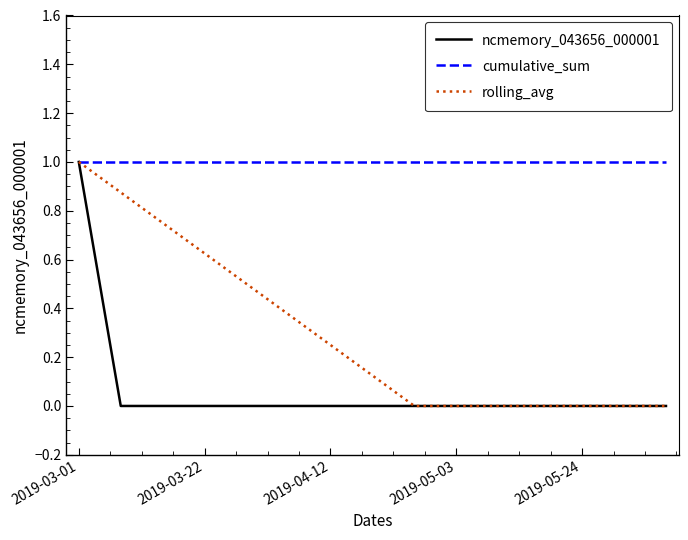

Which series has the largest total across all categories?

cumulative_sum